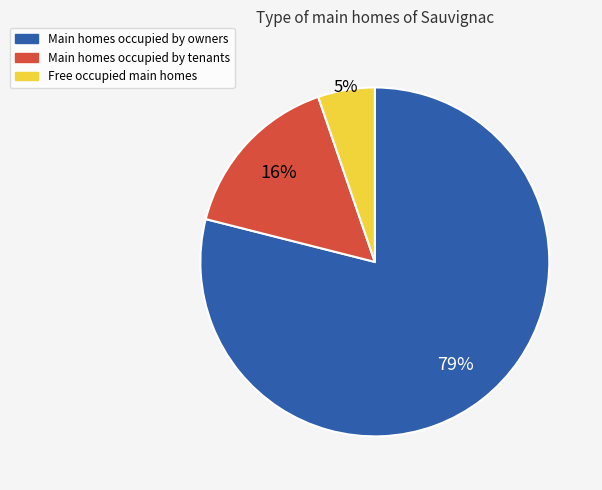

Does any single category account for the majority?

Yes